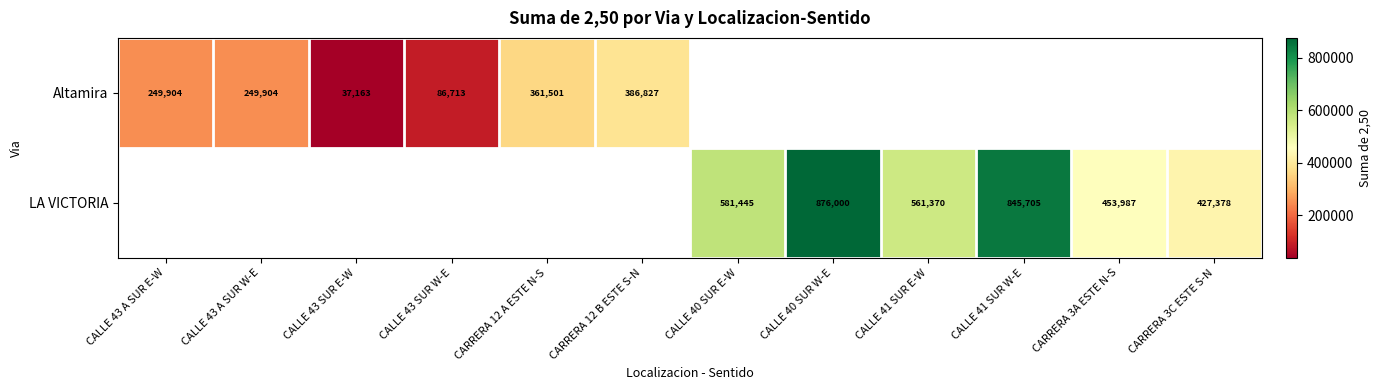

Count the number of data series in this chart.

2